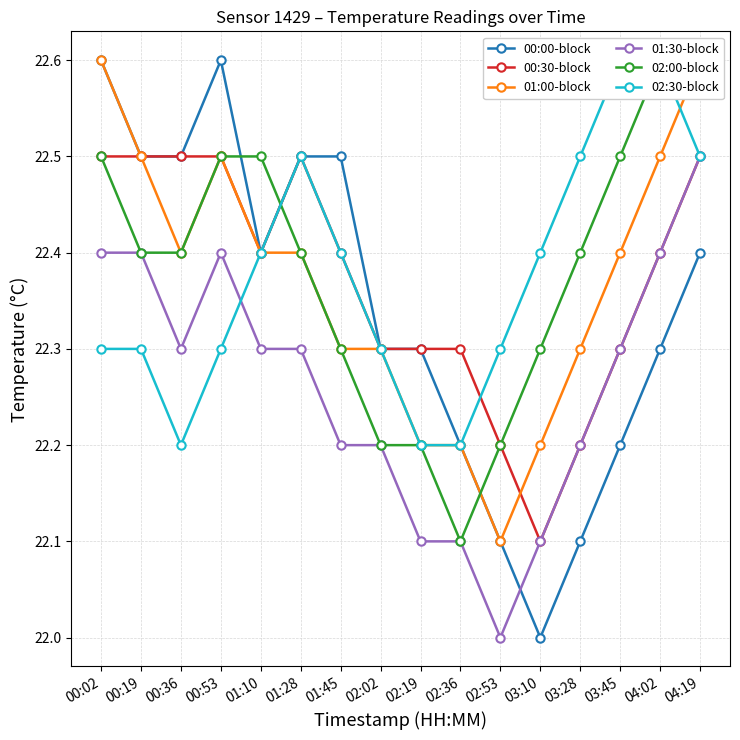

What is the minimum value shown in the chart?

22.0